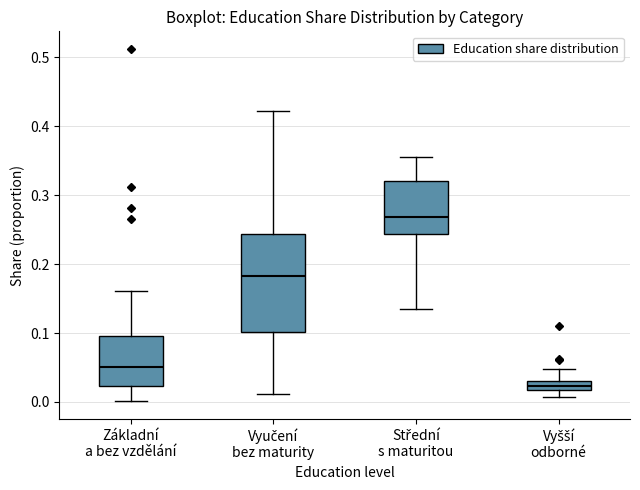

Where does the upper whisker of the box for Základní a bez vzdělání end on the y-axis? The values are not printed on the chart, so give them approximately, as read against the axis.

0.16